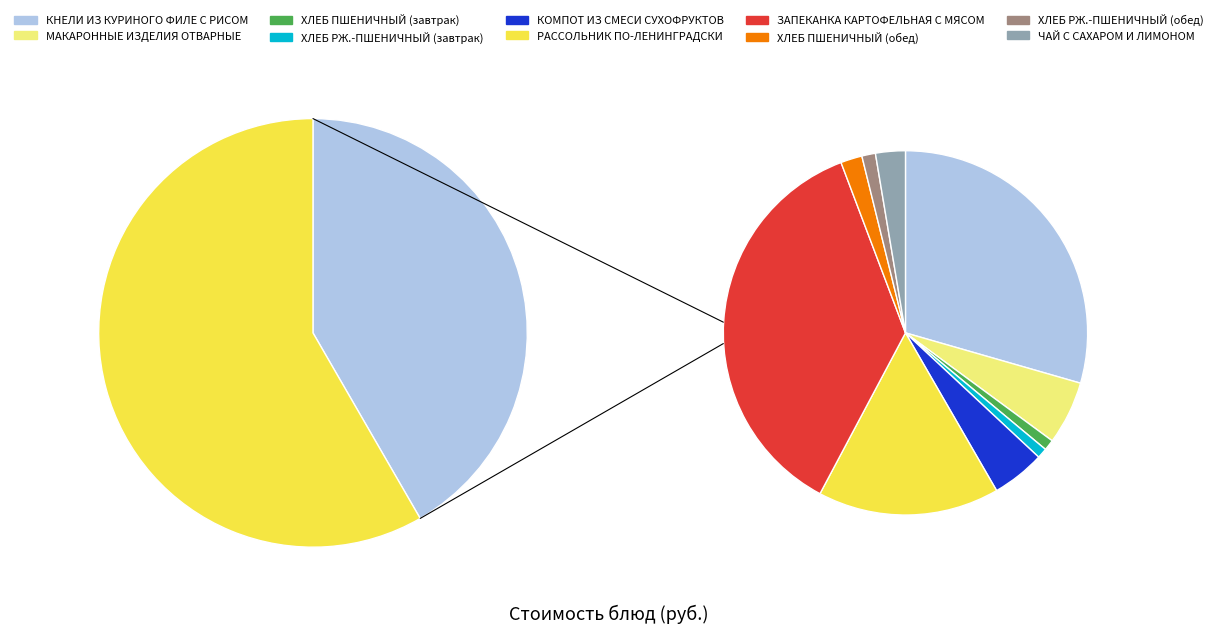

To the nearest percent, what percentage of the pie is КОМПОТ ИЗ СМЕСИ СУХОФРУКТОВ?

5%